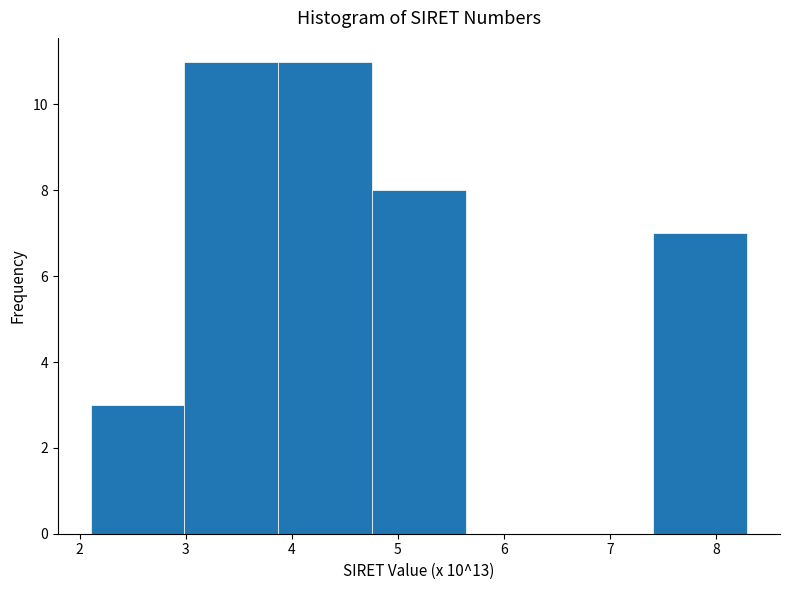

Reading left to right, list every bar in this chart as the range it spans on the x-axis followed by its height. Neither the bar edges nor the heights are printed on the chart, so give them approximately, as read against the axes.

2.1 to 3.0: 3
3.0 to 3.9: 11
3.9 to 4.8: 11
4.8 to 5.6: 8
5.6 to 6.5: 0
6.5 to 7.4: 0
7.4 to 8.3: 7